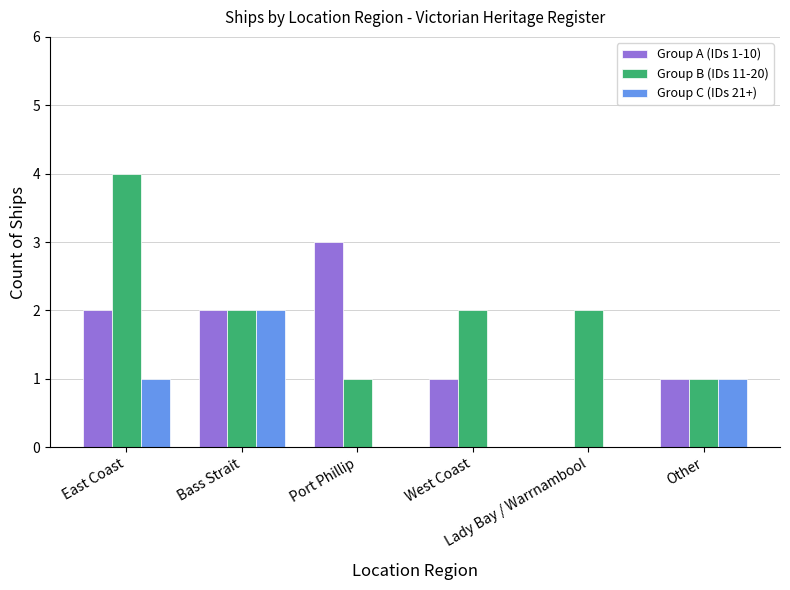

Are the bars horizontal?

No